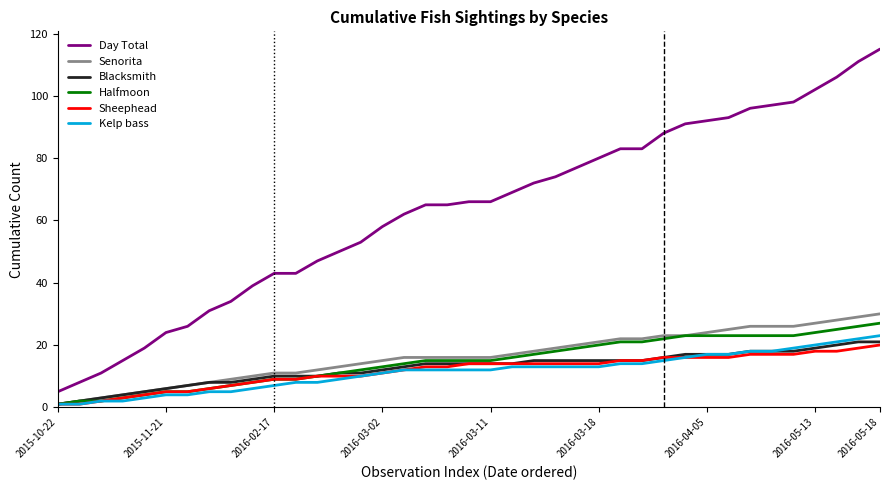

What is the maximum value for Blacksmith?

21